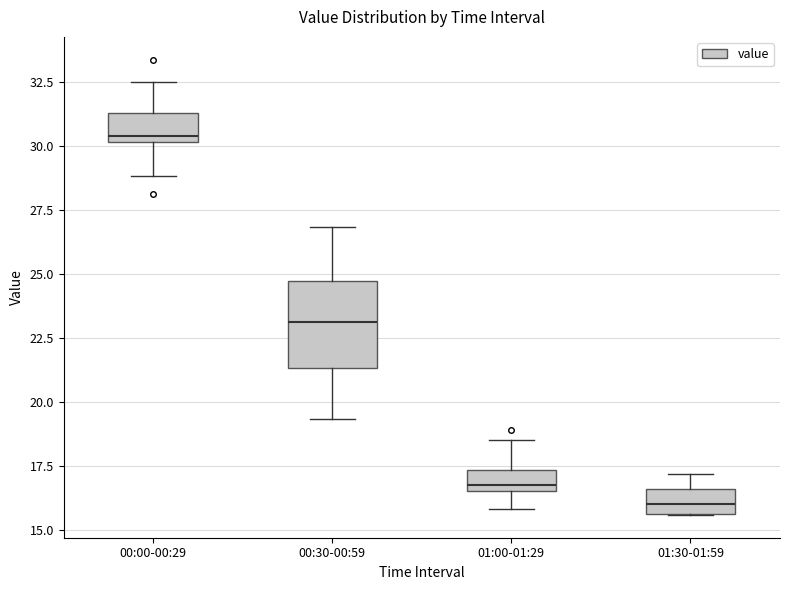

Reading left to right, transcribe this box plot: for each box, give where its median line is, the range the box spans, and where its two whiskers end, as read against the y-axis. The values are not printed on the chart, so give them approximately, as read against the axis.

00:00-00:29: median 30.5, box 30.0 to 31.5, whiskers 29.0 to 32.5
00:30-00:59: median 23.0, box 21.5 to 24.5, whiskers 19.5 to 27.0
01:00-01:29: median 17.0, box 16.5 to 17.5, whiskers 16.0 to 18.5
01:30-01:59: median 16.0, box 15.5 to 16.5, whiskers 15.5 to 17.0